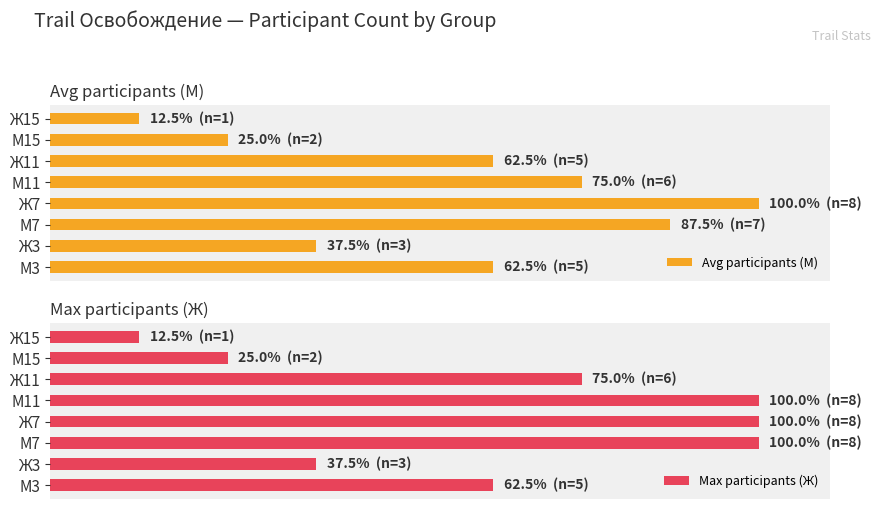

Reading left to right, what are all the values shown in this chart?

Avg participants (М): 62.5	37.5	87.5	100.0	75.0	62.5	25.0	12.5
Max participants (Ж): 62.5	37.5	100.0	100.0	100.0	75.0	25.0	12.5